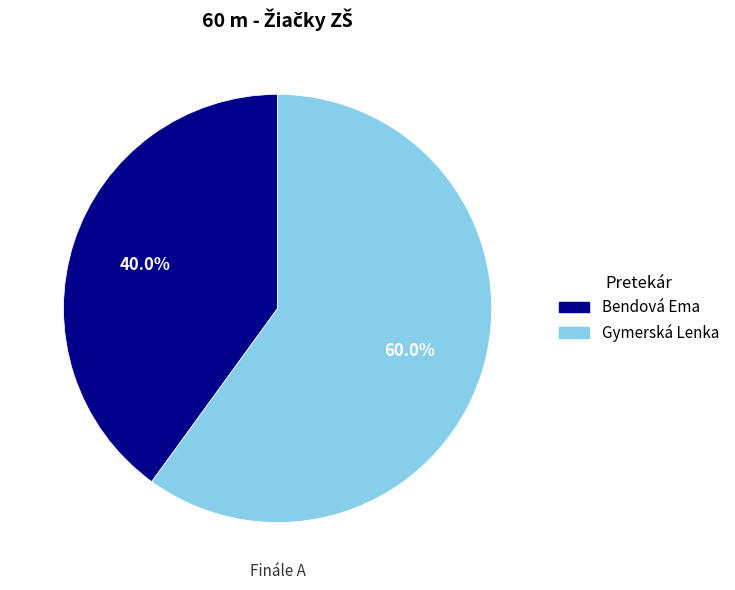

Rank the categories by value from highest to lowest.

Gymerská Lenka, Bendová Ema